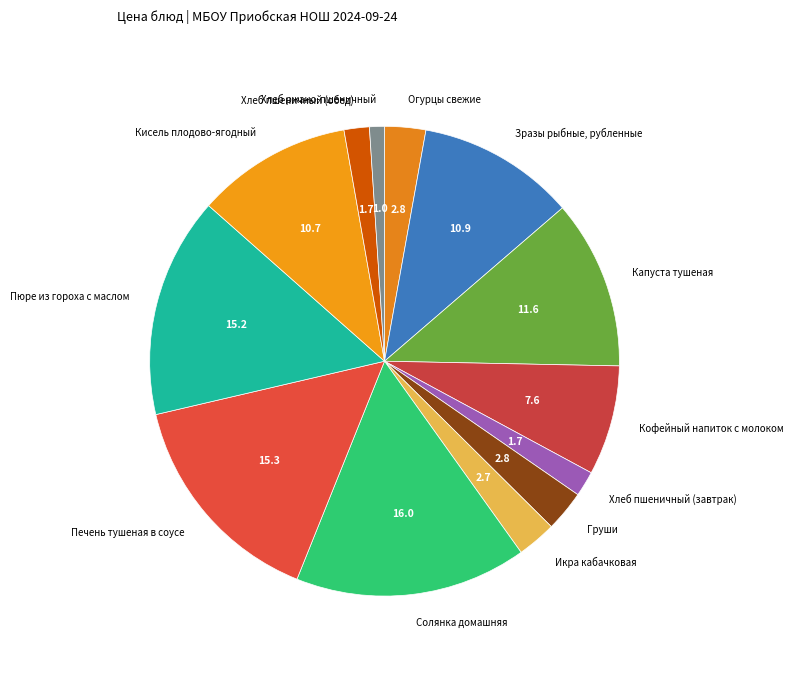

Combined, do Хлеб ржано-пшеничный and Икра кабачковая account for over 50%?

No